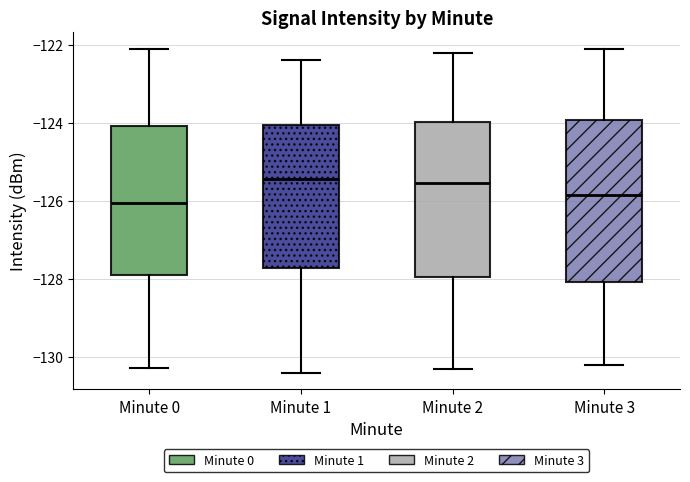

Reading left to right, transcribe this box plot: for each box, give where its median line is, the range the box spans, and where its two whiskers end, as read against the y-axis. The values are not printed on the chart, so give them approximately, as read against the axis.

Minute 0: median -126.0, box -128.0 to -124.0, whiskers -130.2 to -122.2
Minute 1: median -125.4, box -127.8 to -124.0, whiskers -130.4 to -122.4
Minute 2: median -125.6, box -128.0 to -124.0, whiskers -130.2 to -122.2
Minute 3: median -125.8, box -128.0 to -124.0, whiskers -130.2 to -122.0